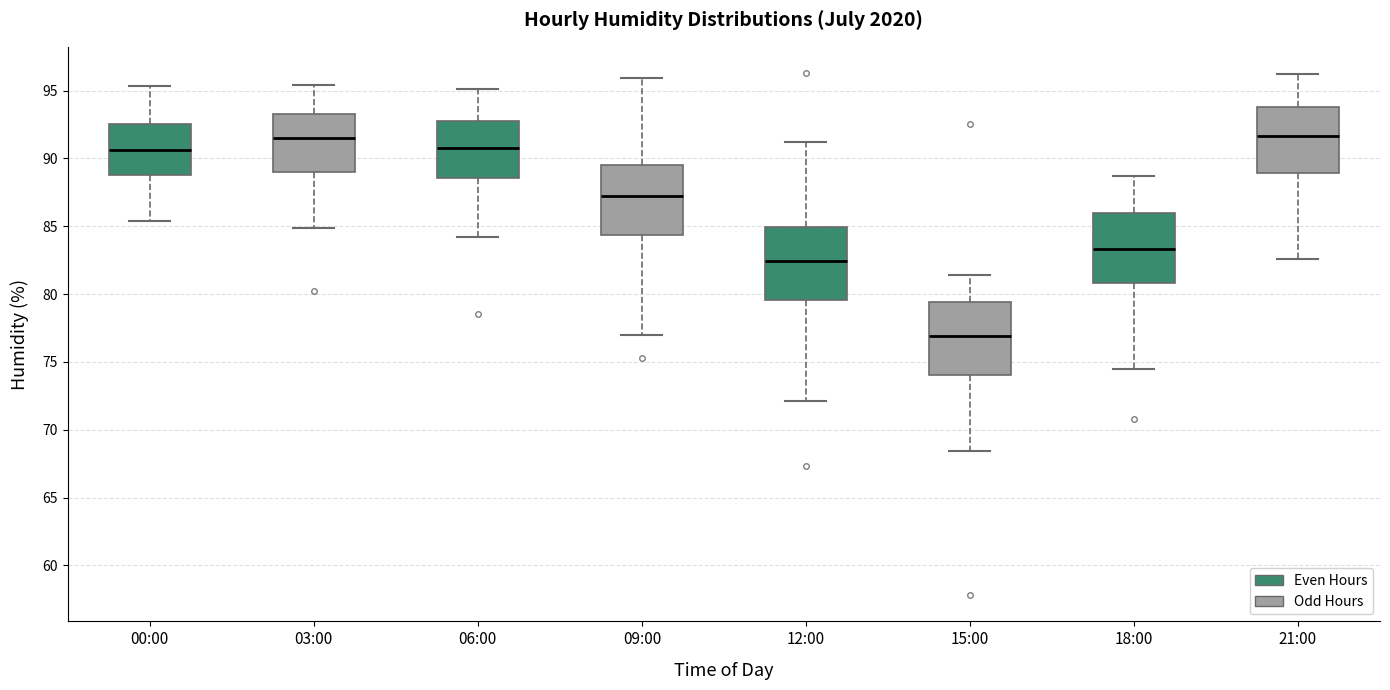

Where is the upper edge of the box for 21:00 on the y-axis? The values are not printed on the chart, so give them approximately, as read against the axis.

94.0